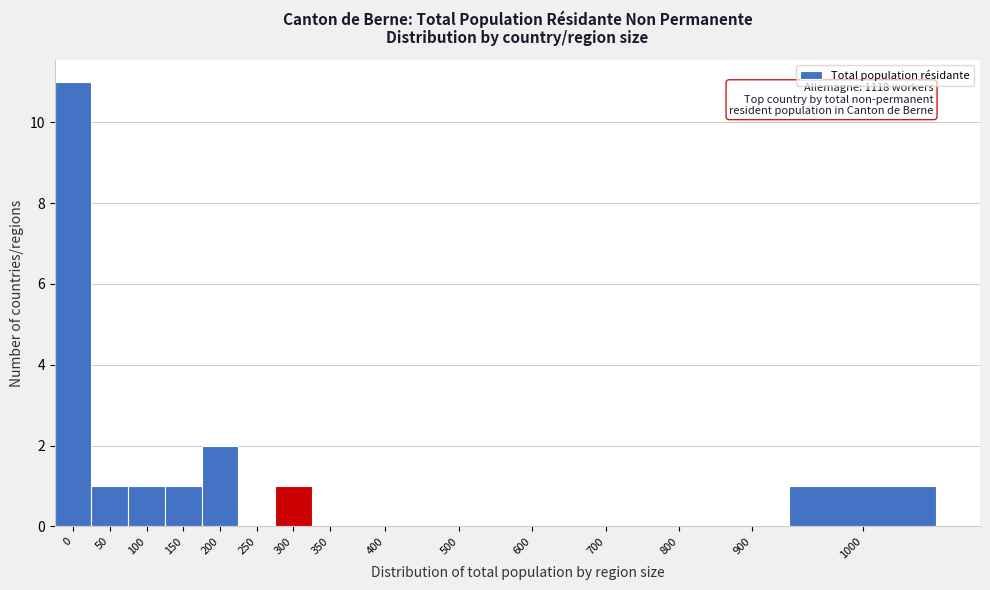

Reading right to left, transcribe all the data shown in this chart.

1000=1	900=0	800=0	700=0	600=0	500=0	400=0	350=0	300=1	250=0	200=2	150=1	100=1	50=1	0=11